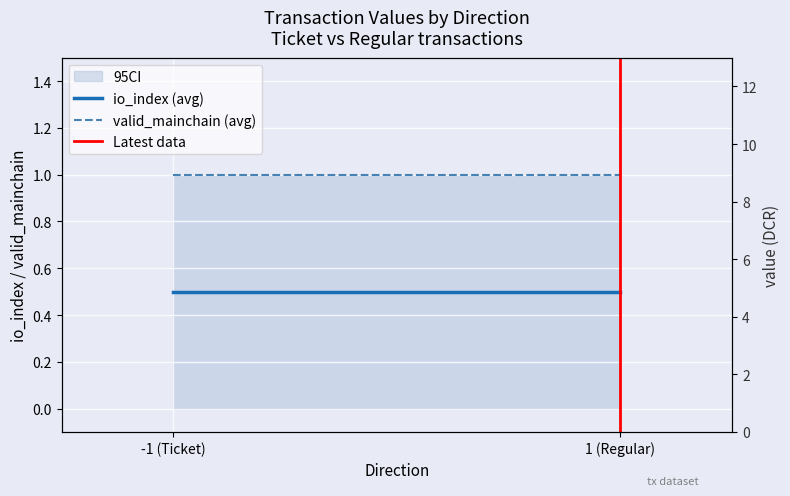

What is the sum of the Latest data values at 1 (Regular) and -1 (Ticket)?

1.0